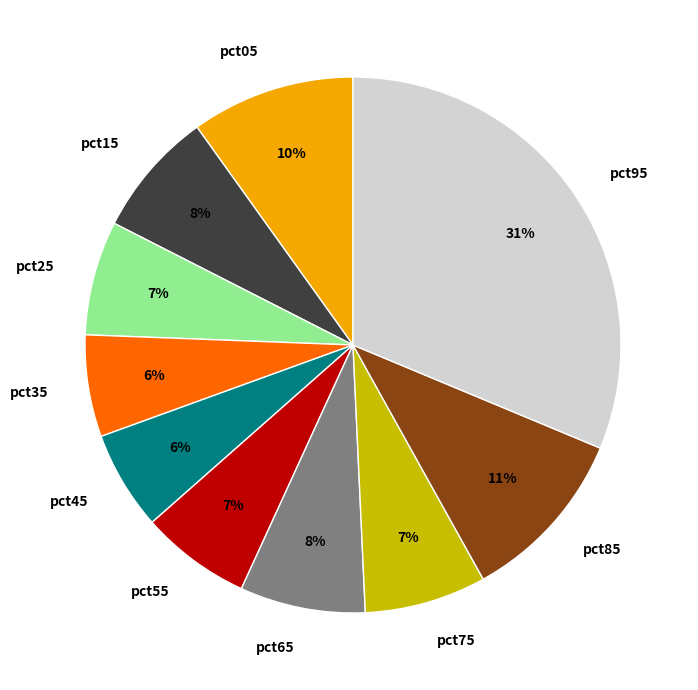

To the nearest percent, what portion does pct15 represent?

8%